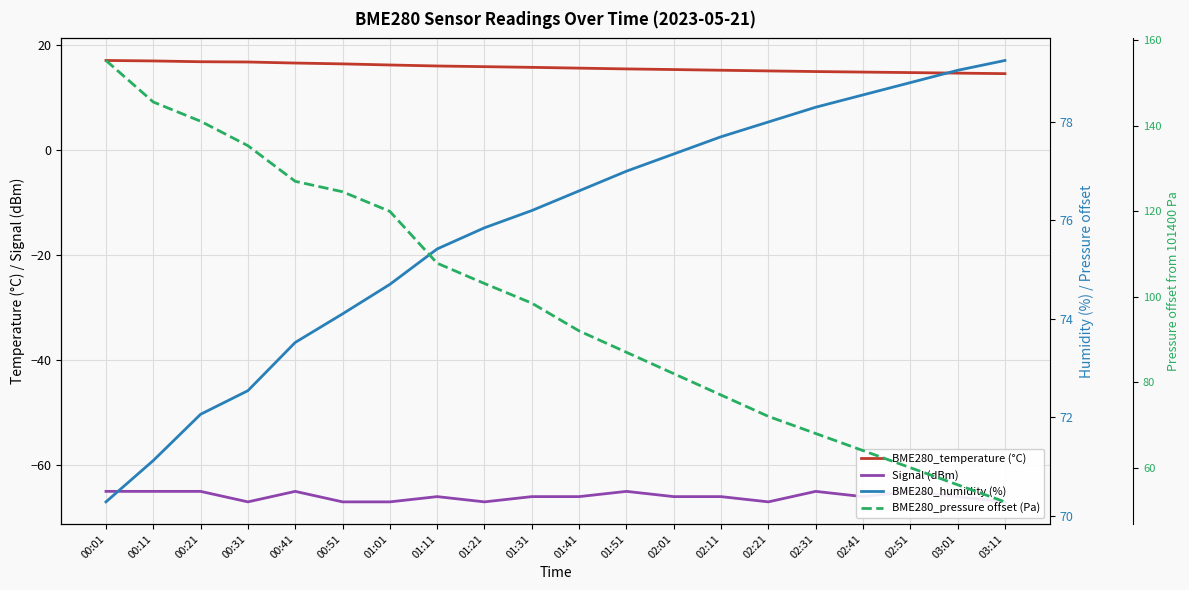

True or false: BME280_pressure offset (Pa) and BME280_humidity (%) intersect in this chart.

True